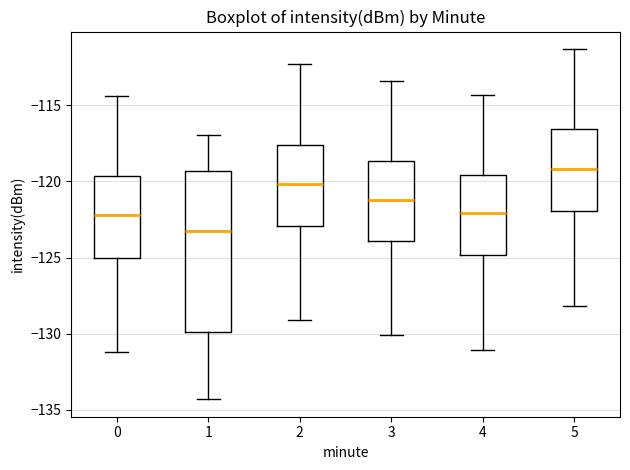

Which box's median line is the highest?

5